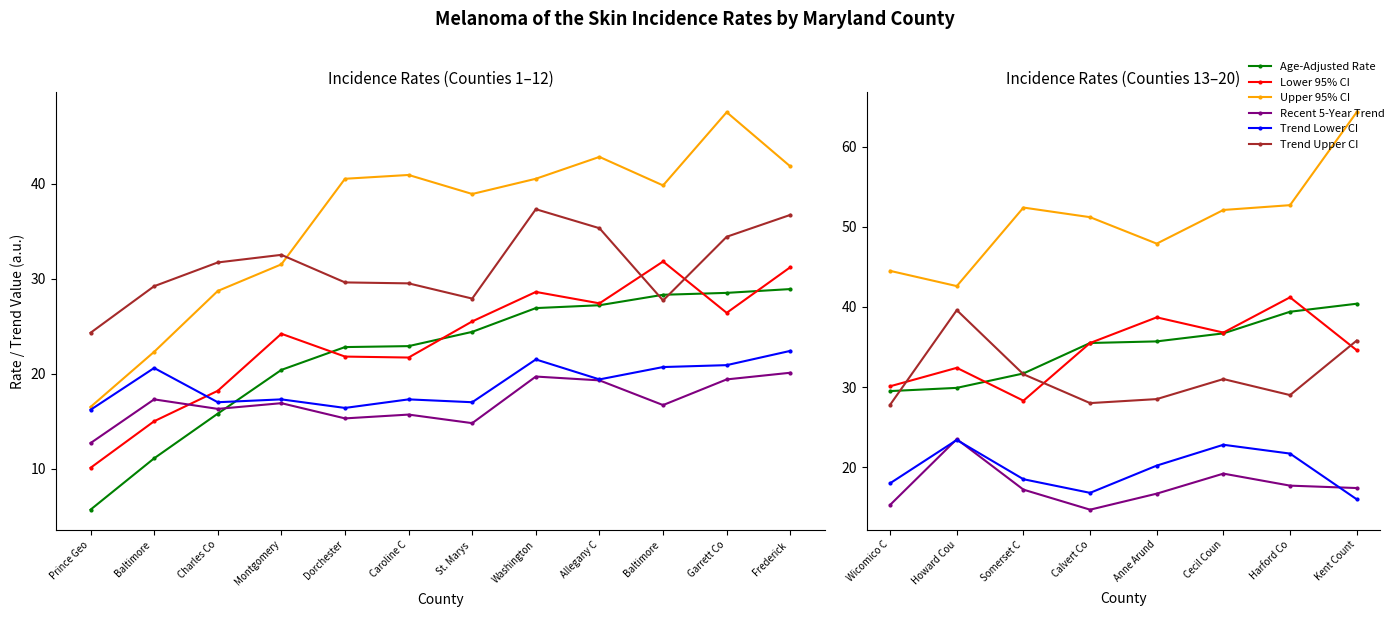

True or false: Upper 95% CI and Trend Lower CI intersect in this chart.

False